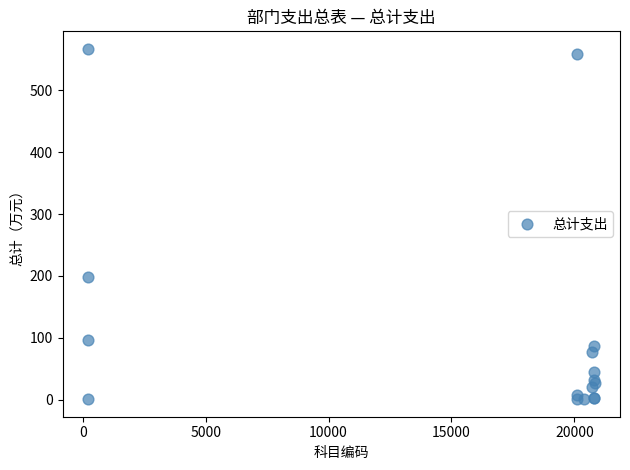

What Y value in the scatter plot is closest to 283?

197.9